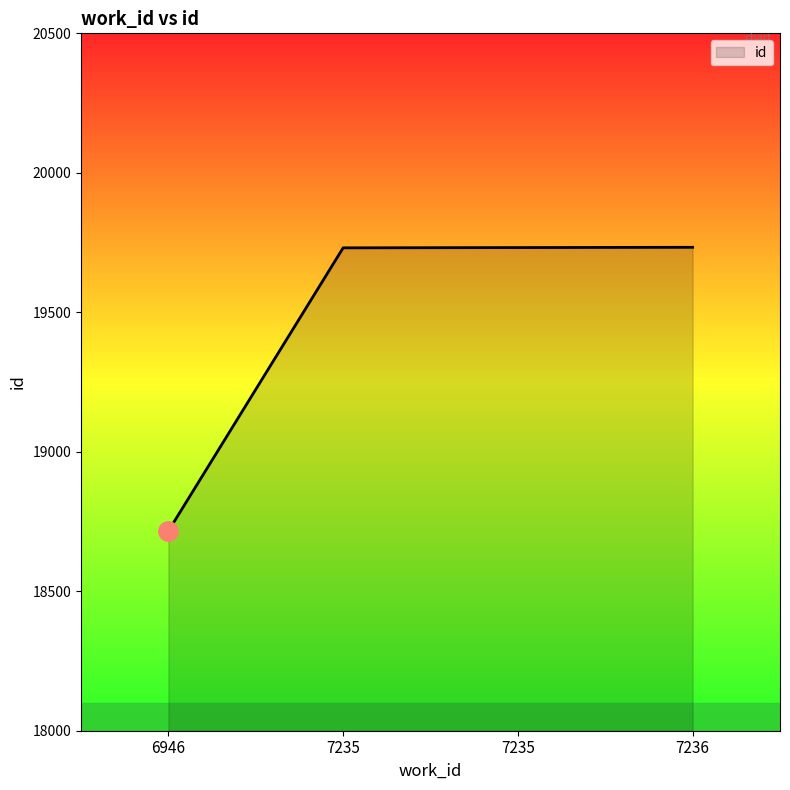

Rank the categories by value from highest to lowest.

7236, 7235, 7235, 6946